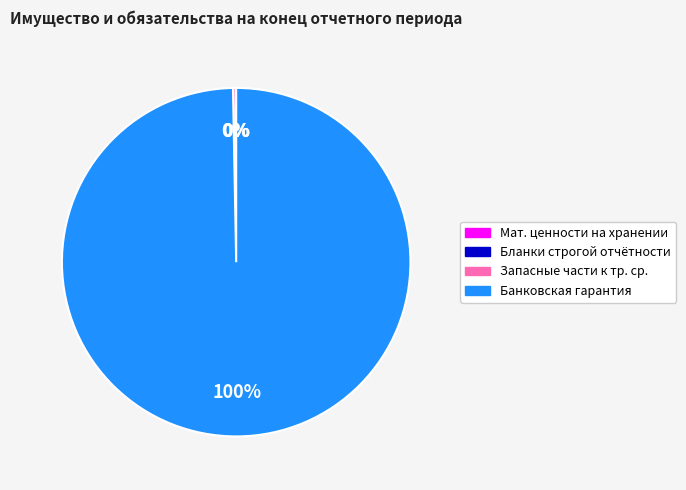

Is there any slice that represents more than half of the pie?

Yes